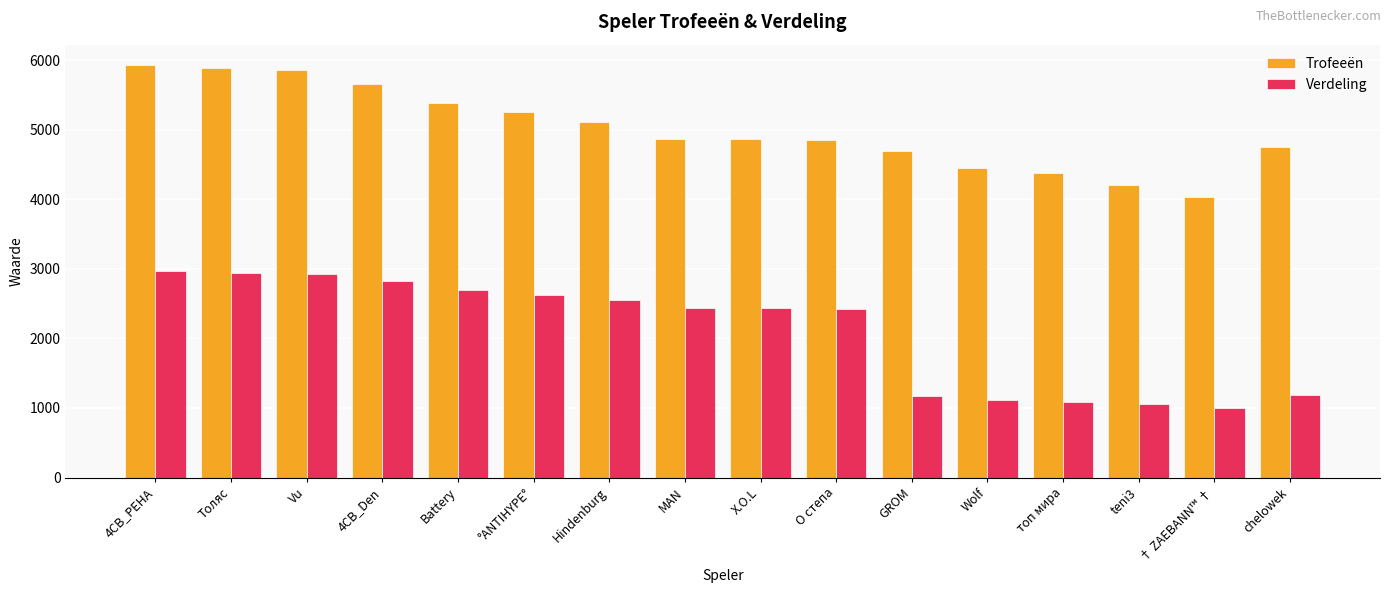

What is the highest value of the Trofeeën series?

5925